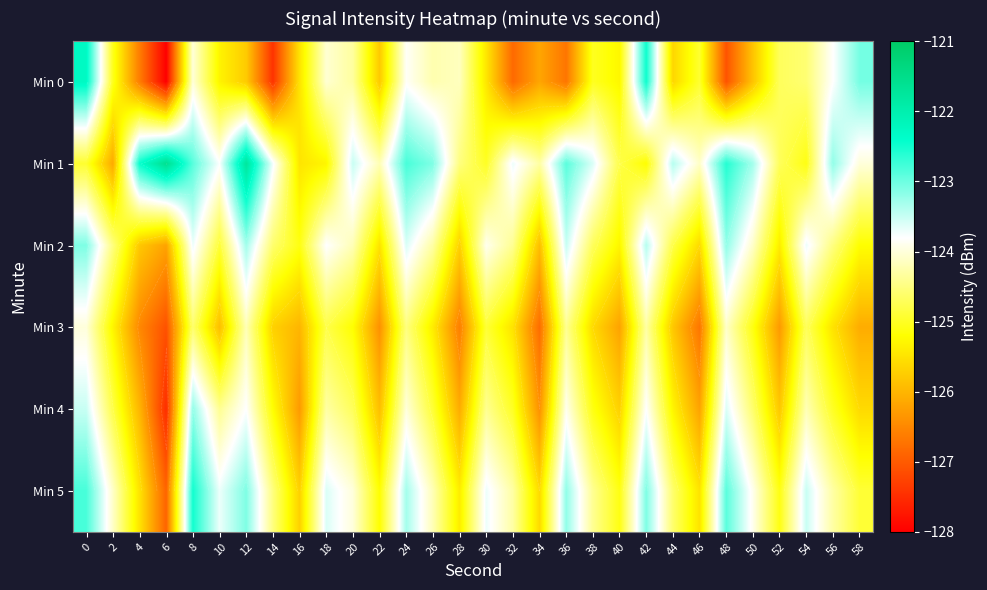

Rank the series by their maximum value, from lowest to highest.

Min 3, Min 4, Min 2, Min 5, Min 0, Min 1